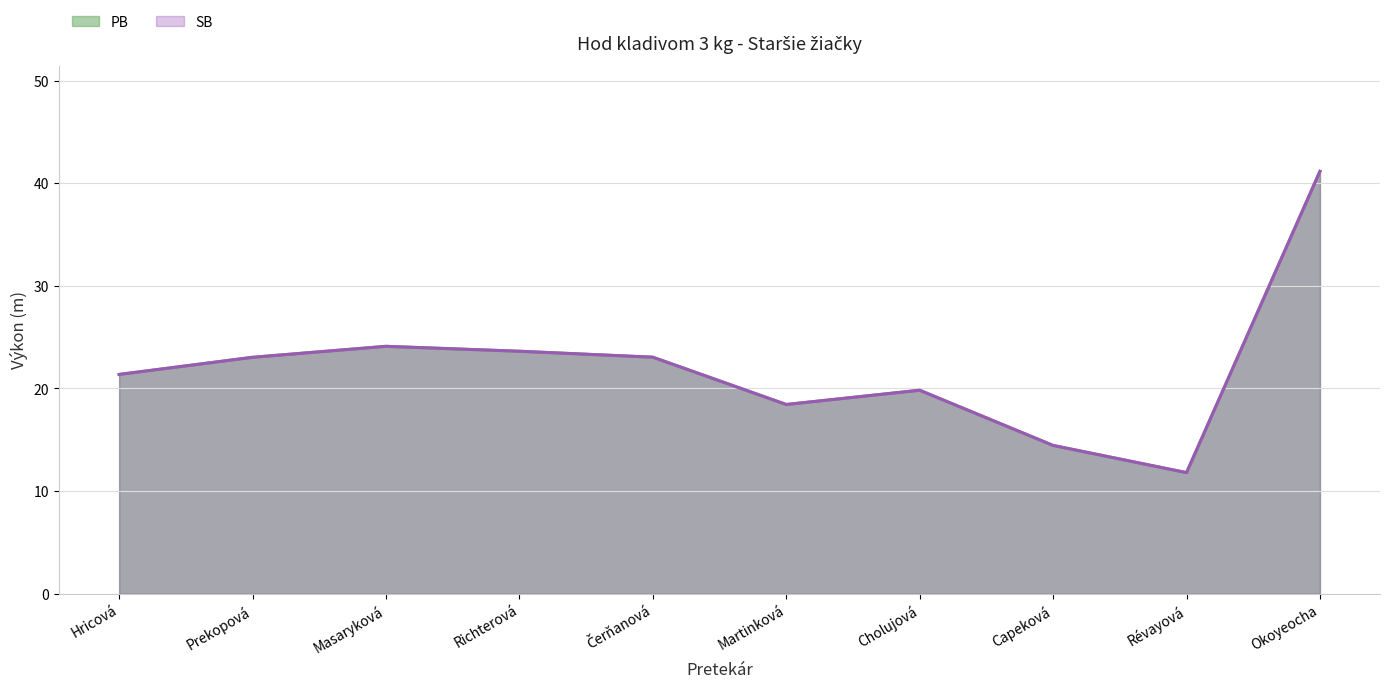

Which label corresponds to the largest value in the chart?

Okoyeocha